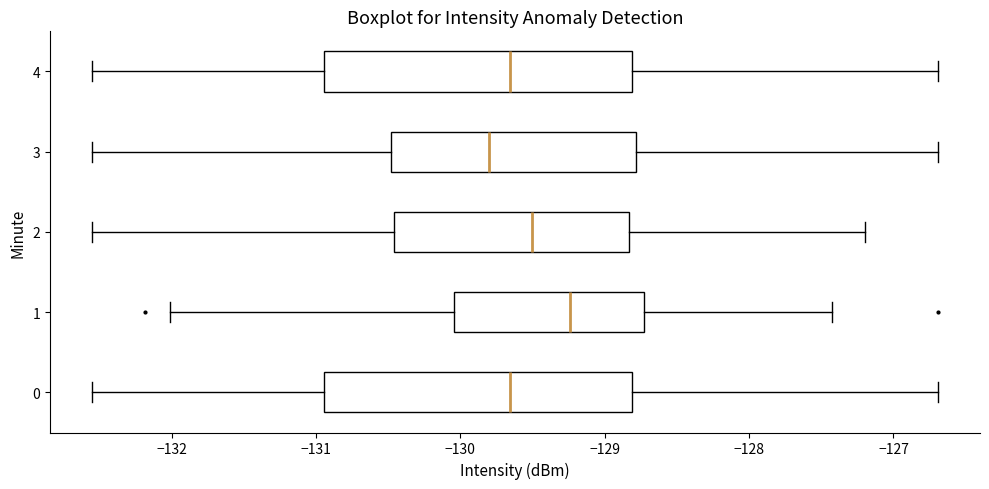

Reading bottom to top, transcribe this box plot: for each box, give where its median line is, the range the box spans, and where its two whiskers end, as read against the x-axis. The values are not printed on the chart, so give them approximately, as read against the axis.

0: median -129.7, box -130.9 to -128.8, whiskers -132.5 to -126.7
1: median -129.2, box -130.0 to -128.7, whiskers -132.0 to -127.4
2: median -129.5, box -130.5 to -128.8, whiskers -132.5 to -127.2
3: median -129.8, box -130.5 to -128.8, whiskers -132.5 to -126.7
4: median -129.7, box -130.9 to -128.8, whiskers -132.5 to -126.7